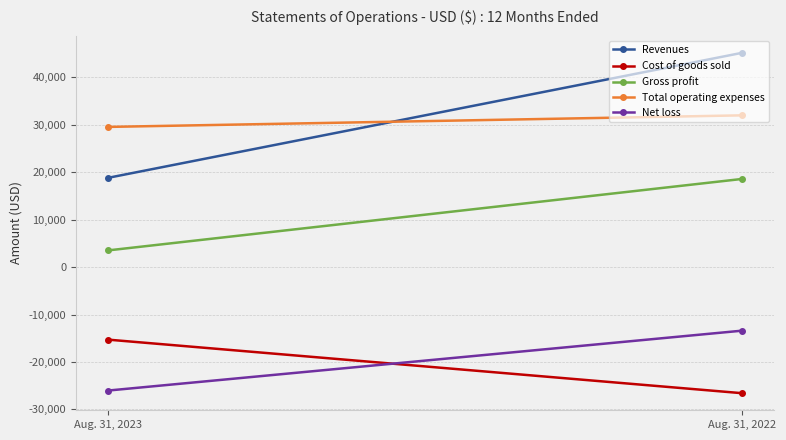

Which series has the largest range (max minus min)?

Revenues